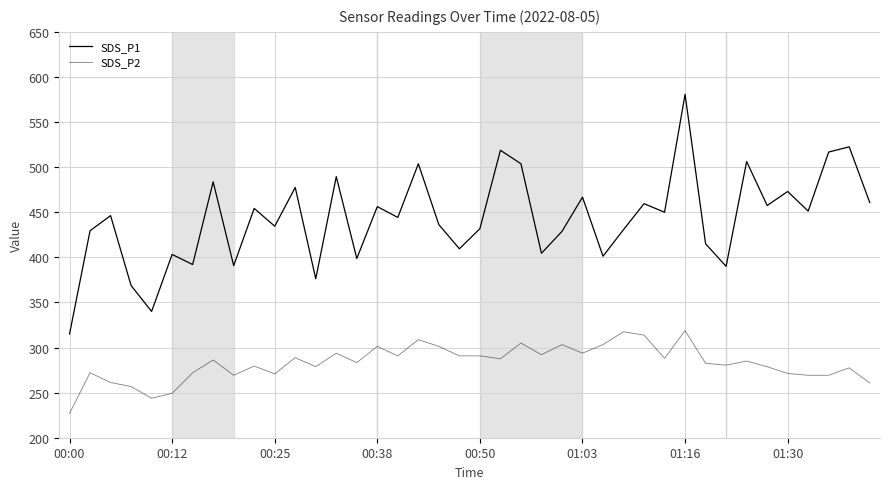

Does the chart have visible grid lines?

Yes